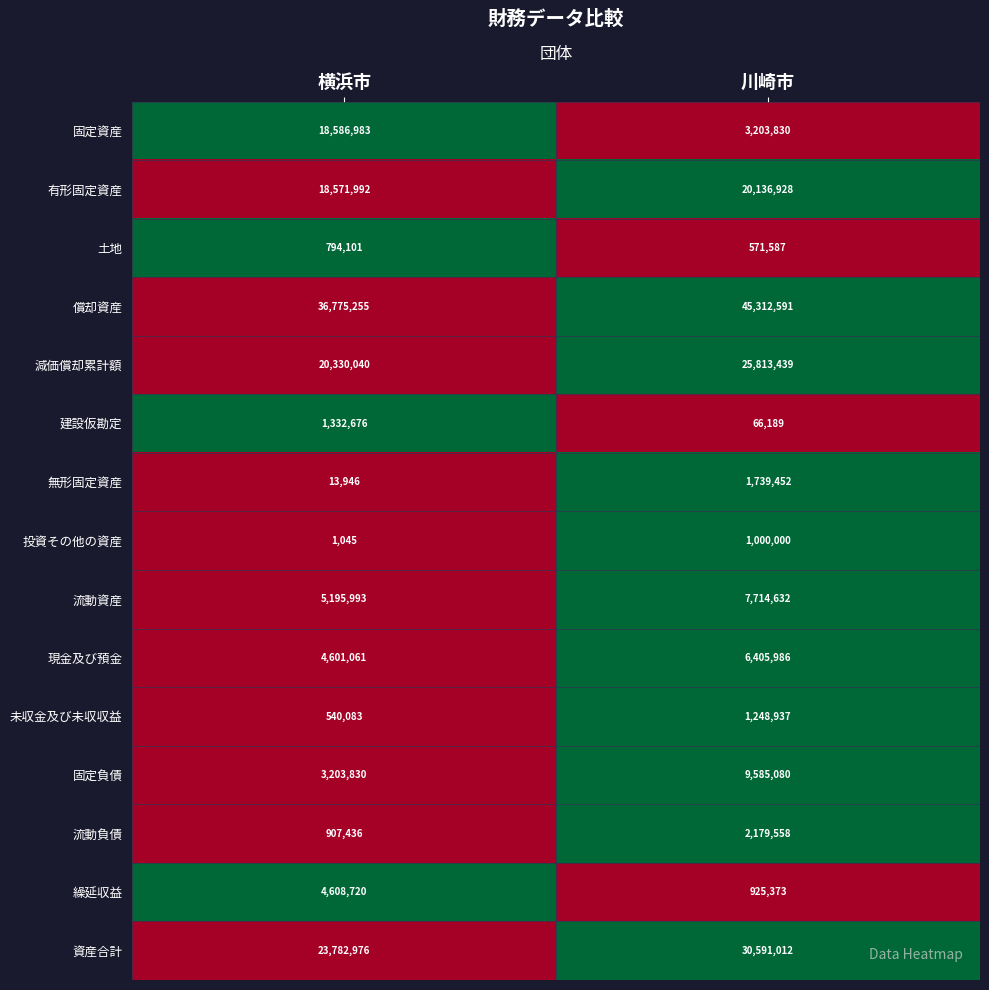

Reading right to left, what are all the values shown in this chart?

固定資産: 3203830	18586983
有形固定資産: 20136928	18571992
土地: 571587	794101
償却資産: 45312591	36775255
減価償却累計額: 25813439	20330040
建設仮勘定: 66189	1332676
無形固定資産: 1739452	13946
投資その他の資産: 1000000	1045
流動資産: 7714632	5195993
現金及び預金: 6405986	4601061
未収金及び未収収益: 1248937	540083
固定負債: 9585080	3203830
流動負債: 2179558	907436
繰延収益: 925373	4608720
資産合計: 30591012	23782976